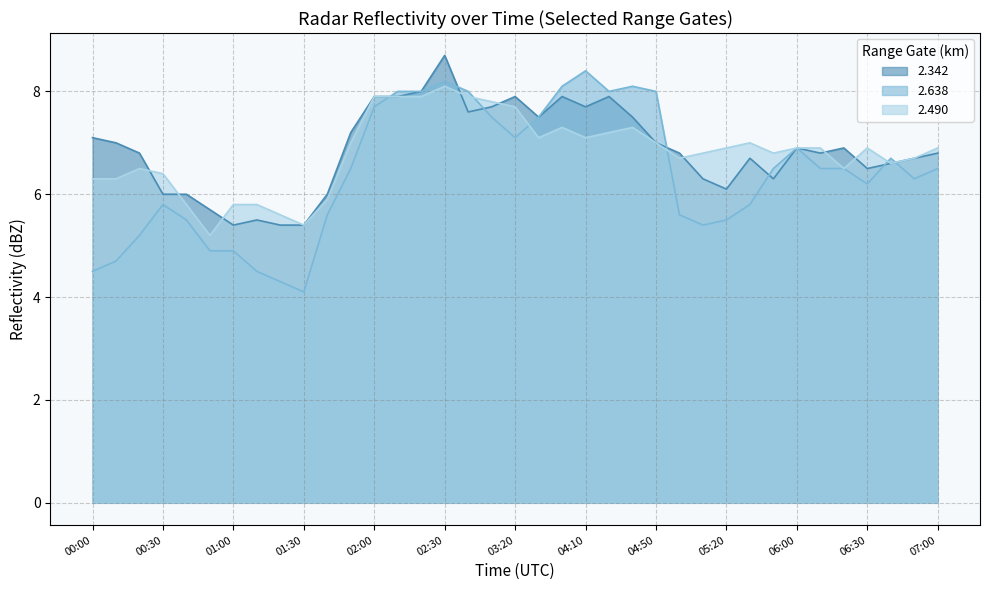

Rank the series by their maximum value, from lowest to highest.

2.490, 2.638, 2.342